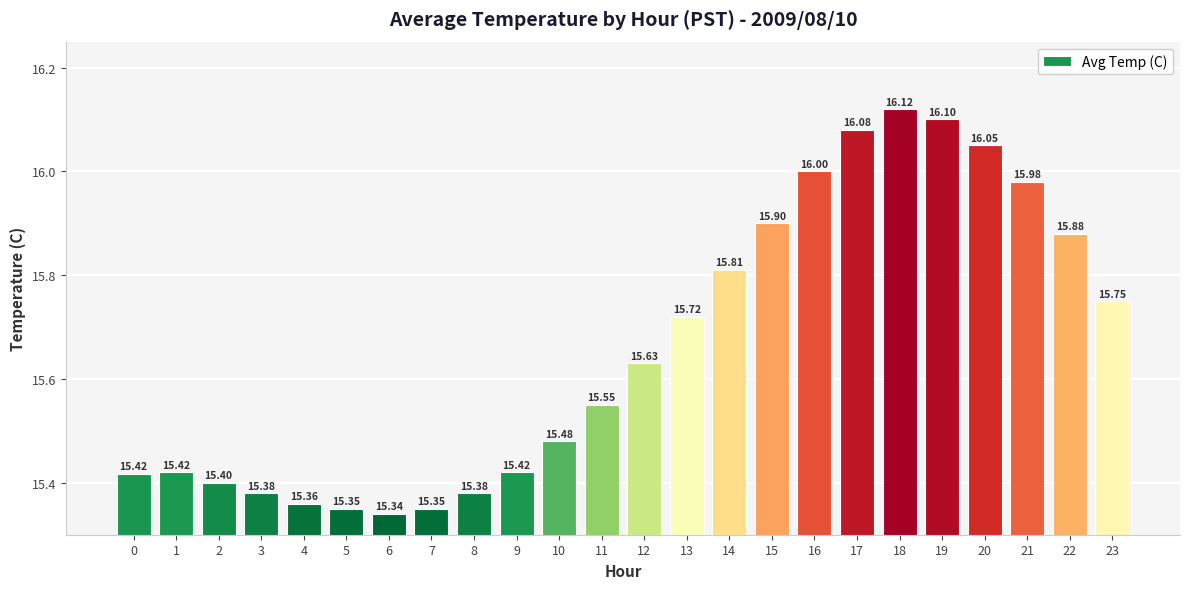

Where is the data nearest to the value 15?

6